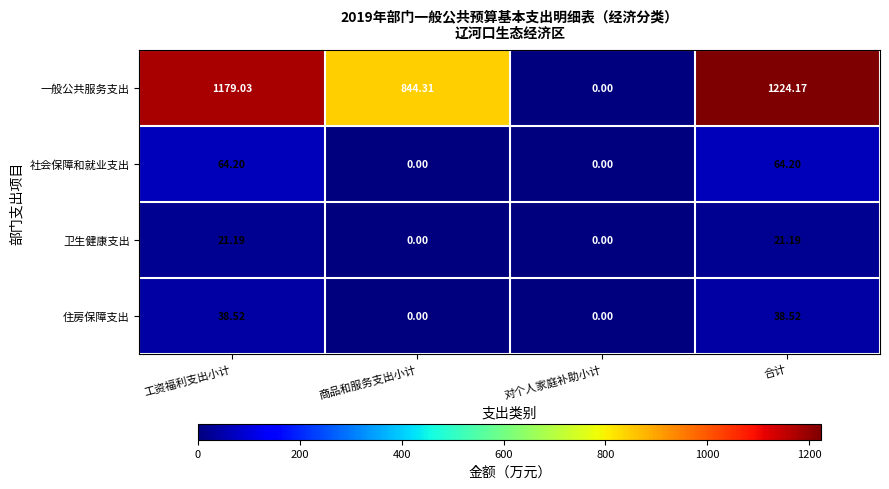

At how many categories does at least one series exceed 415?

3